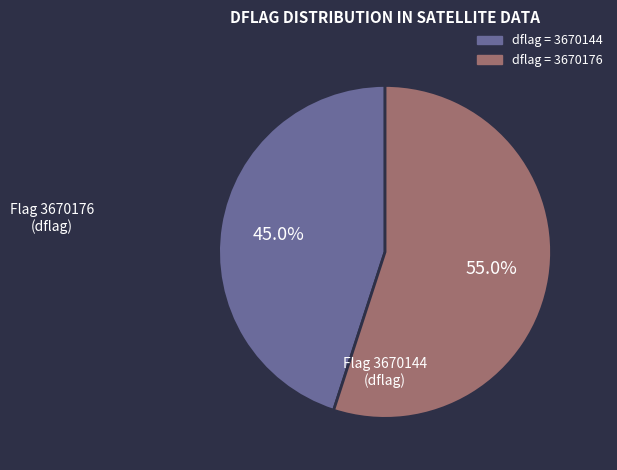

Is there any slice that represents more than half of the pie?

Yes